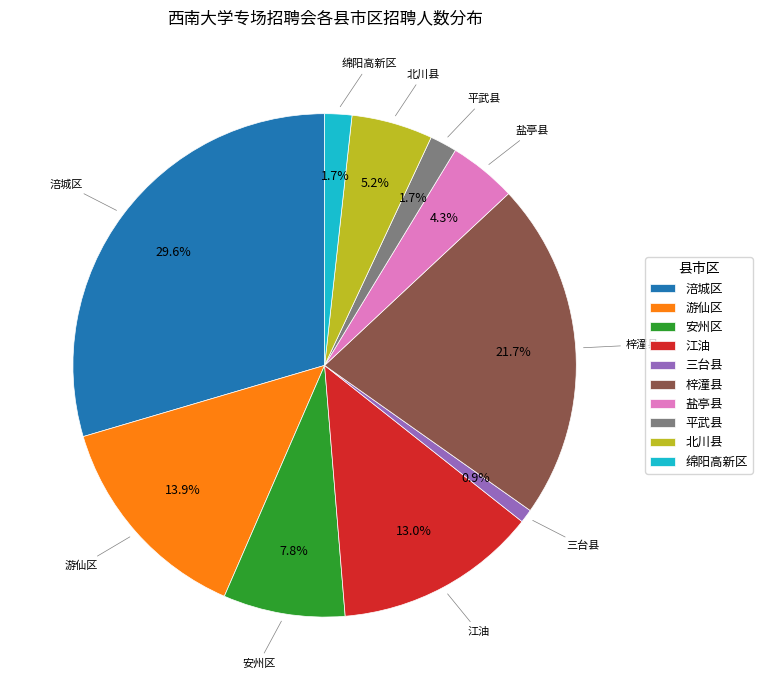

To the nearest percent, what percentage of the pie is 游仙区?

14%